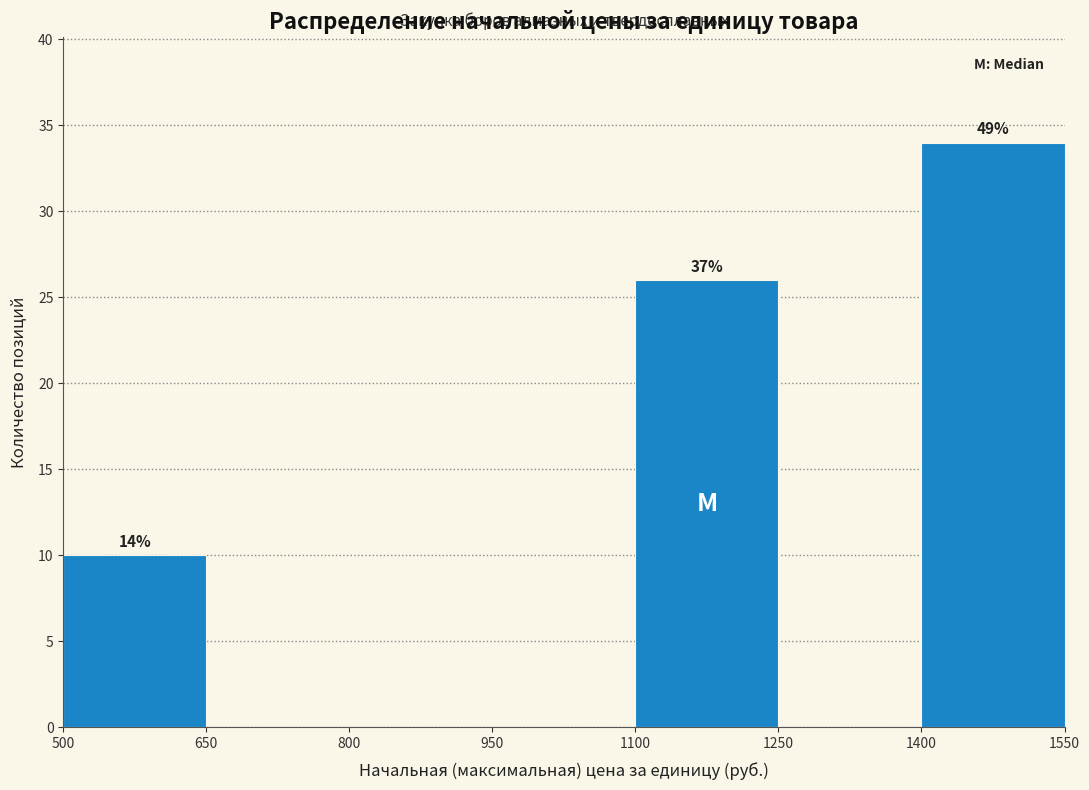

Over which range of the x-axis is the bar tallest?

1400 to 1550